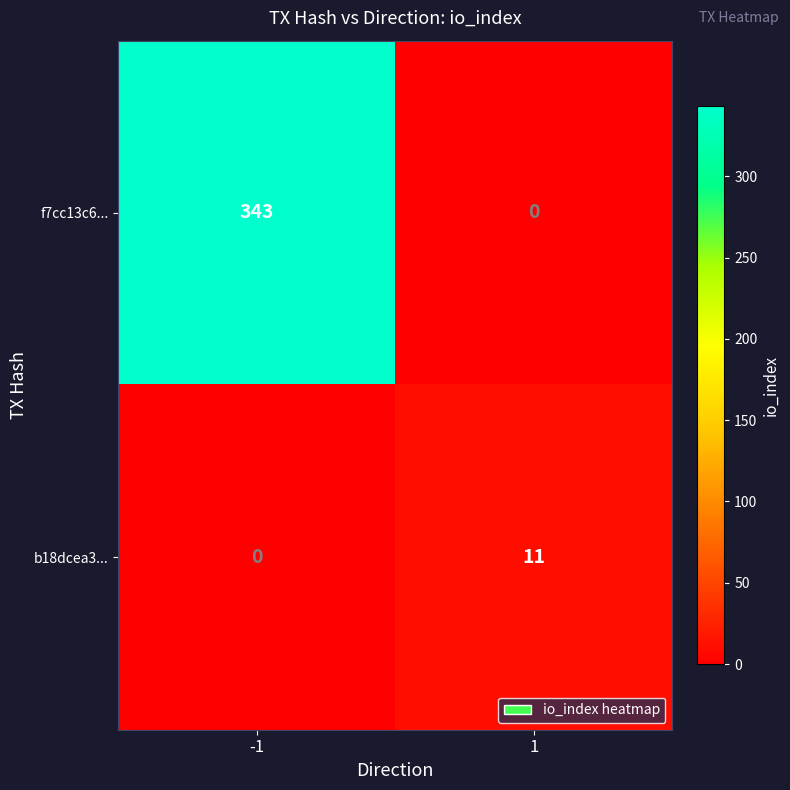

The b18dcea3... series shows 6 at -1. True or false?

False